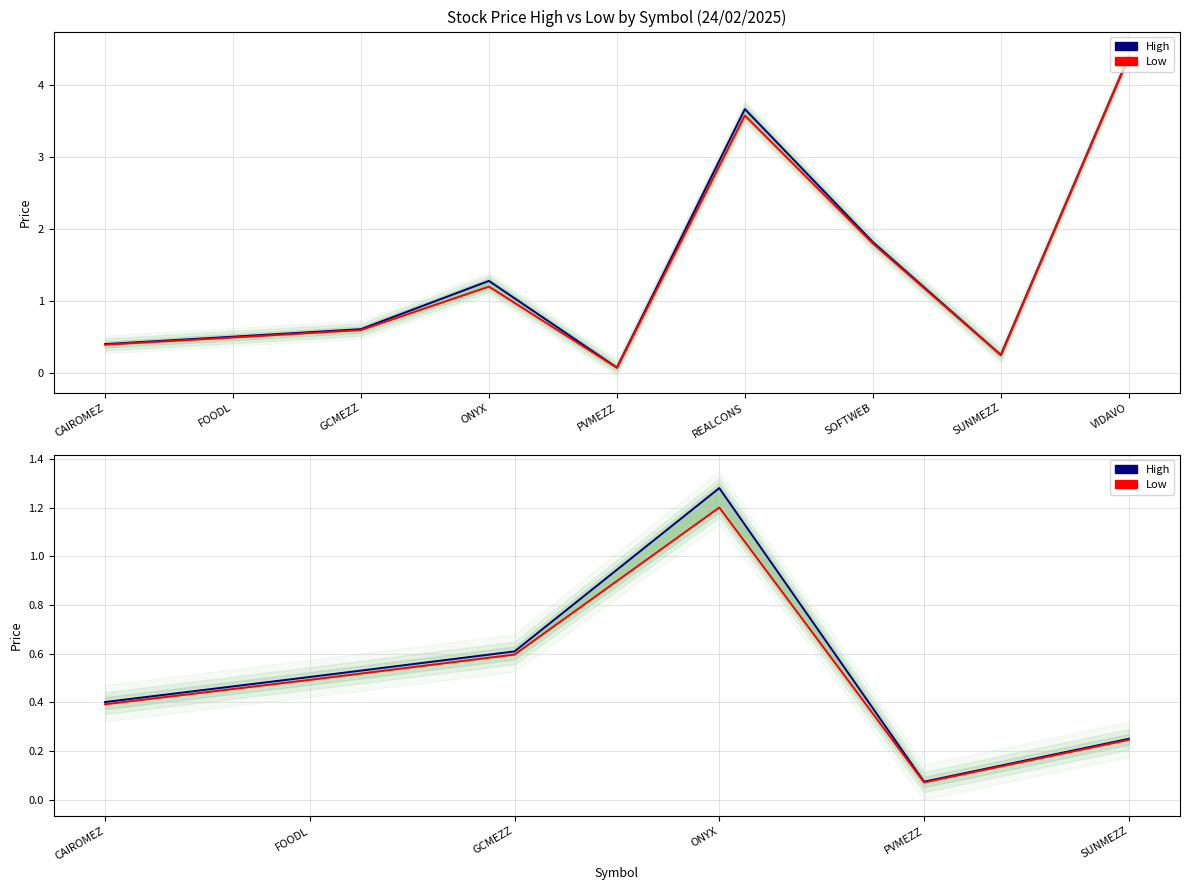

What is the total value across all series at CAIROMEZ?

0.8